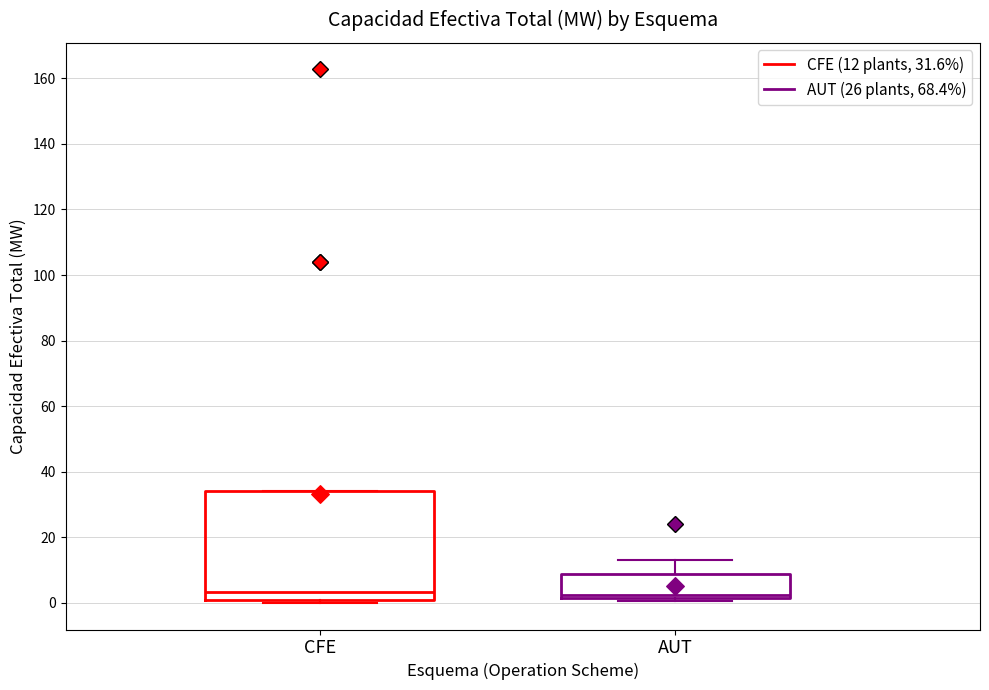

Reading left to right, transcribe this box plot: for each box, give where its median line is, the range the box spans, and where its two whiskers end, as read against the y-axis. The values are not printed on the chart, so give them approximately, as read against the axis.

CFE: median 4, box 0 to 34, whiskers 0 (just below the box's lower edge) to 34
AUT: median 2 (just above the box's lower edge), box 2 to 8, whiskers 0 to 14